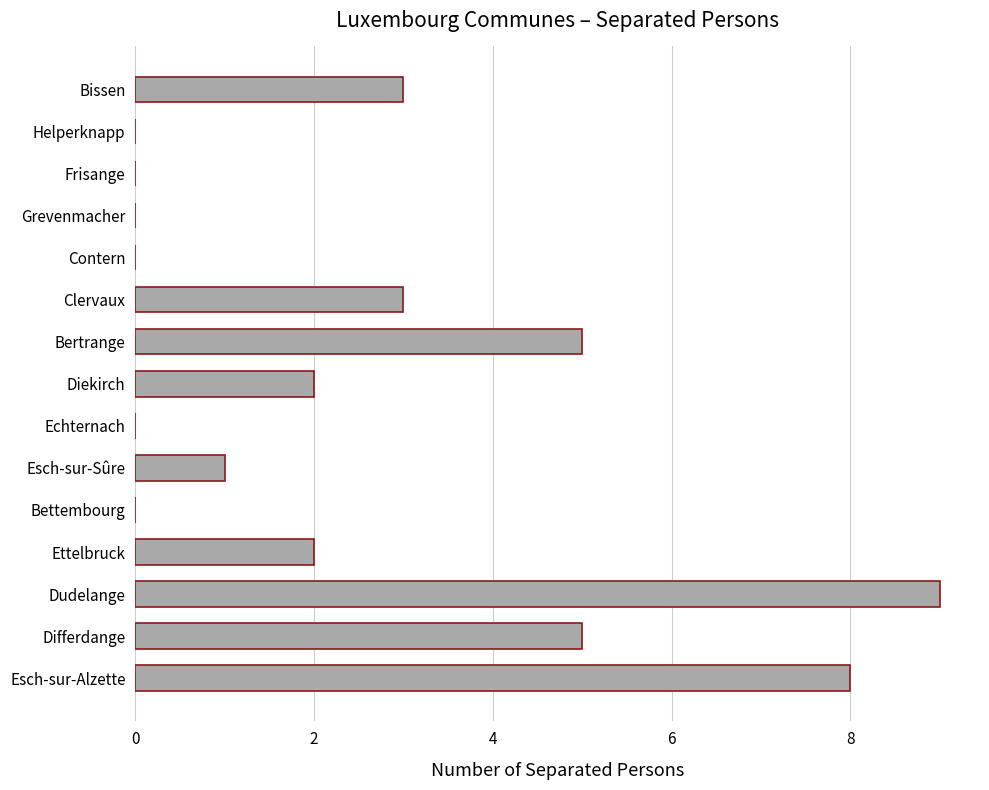

How many categories are shown in the chart?

15